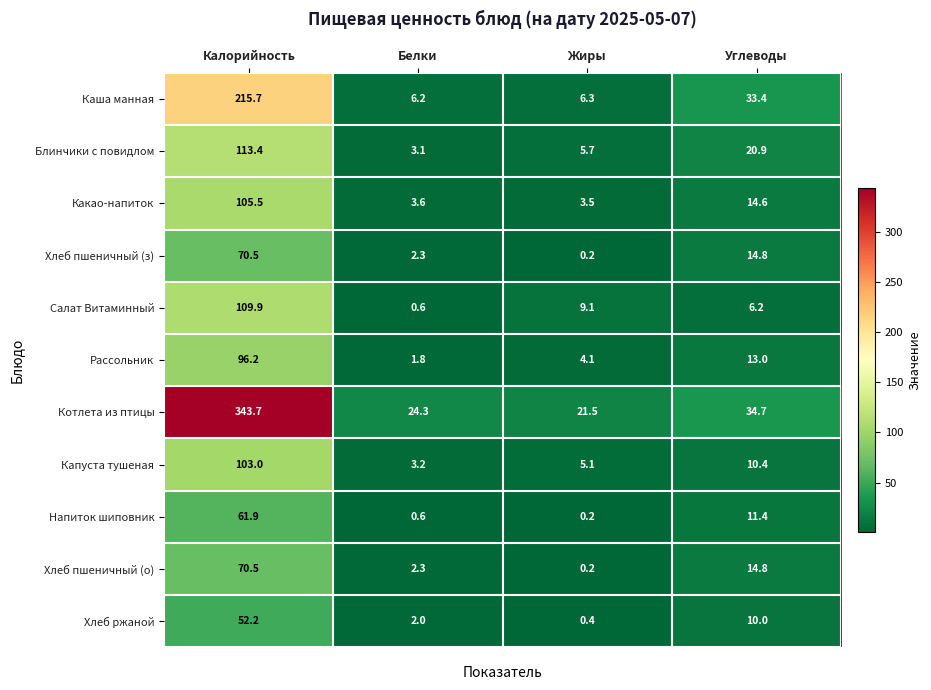

Where is Блинчики с повидлом nearest to the value 58?

Углеводы